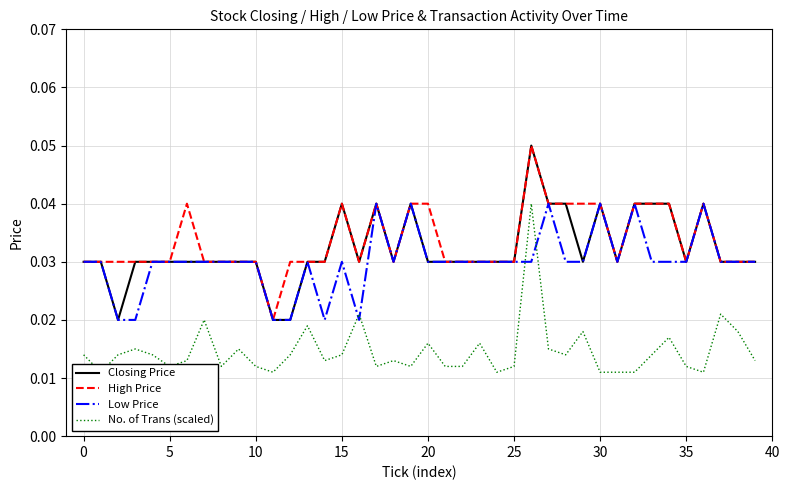

At how many categories does at least one series exceed 0?

40